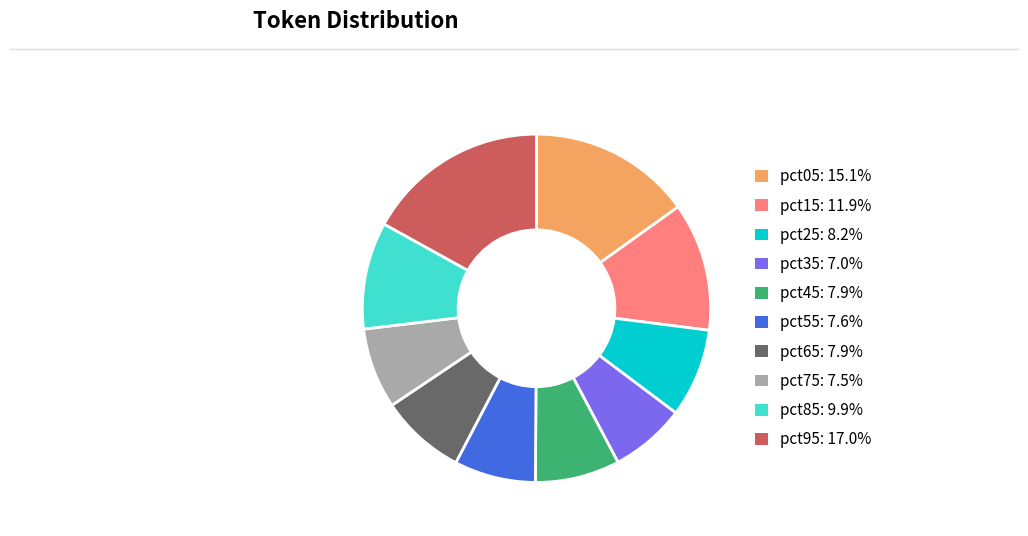

Is there any slice that represents more than half of the pie?

No